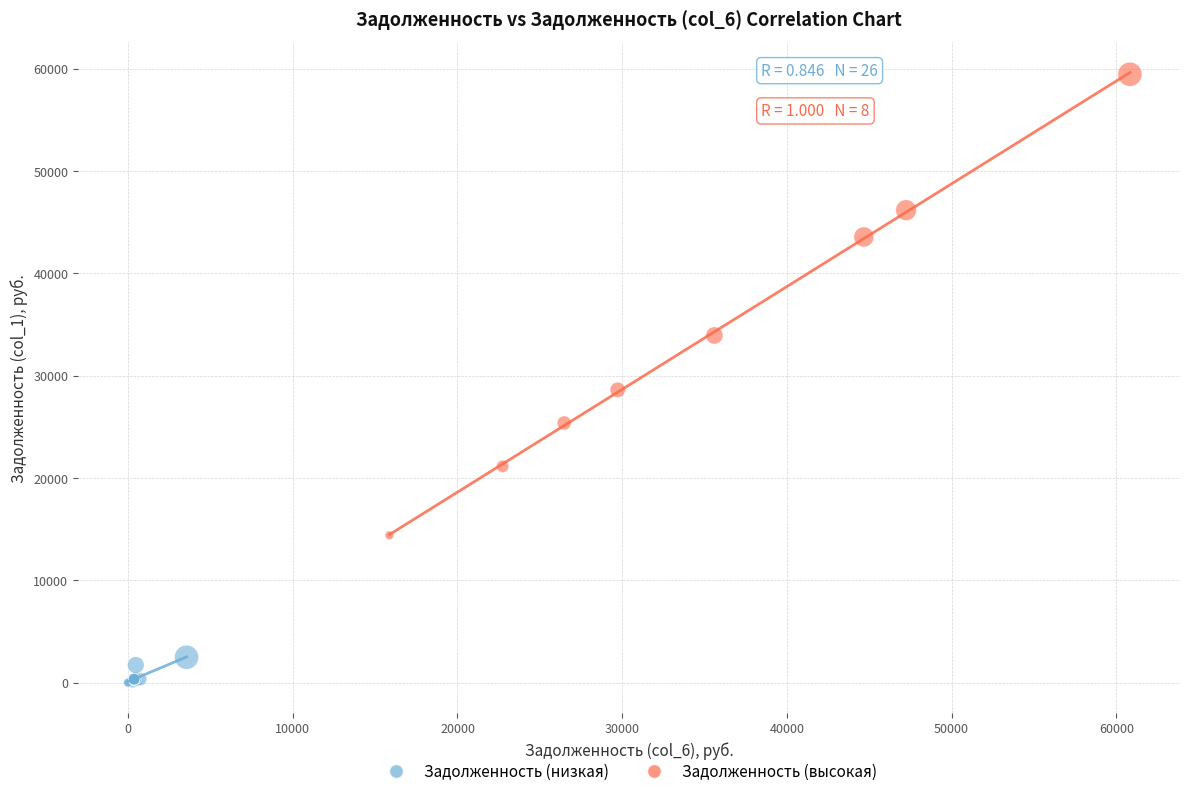

What are all the series names shown in the legend?

Задолженность (низкая), Задолженность (высокая)